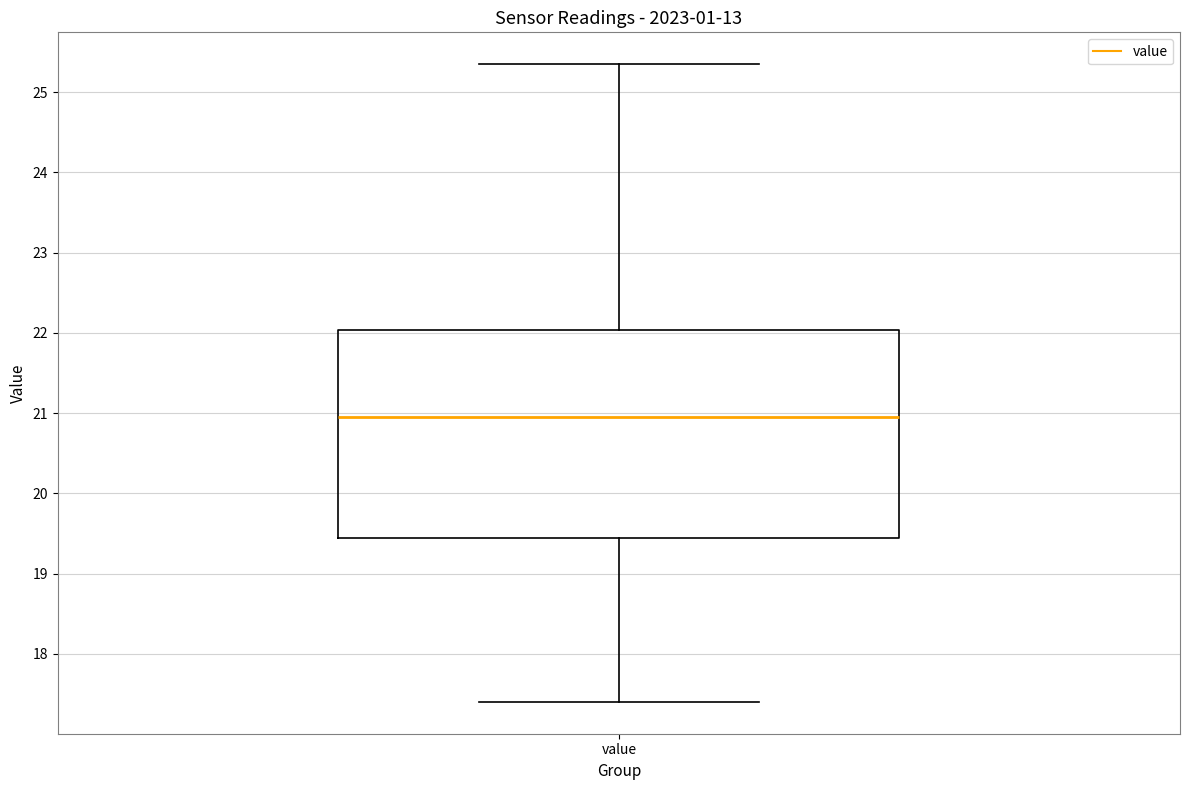

Transcribe this box plot: give where the median line is, the range the box spans, and where the two whiskers end, as read against the y-axis. The values are not printed on the chart, so give them approximately, as read against the axis.

median 21.0, box 19.4 to 22.0, whiskers 17.4 to 25.4